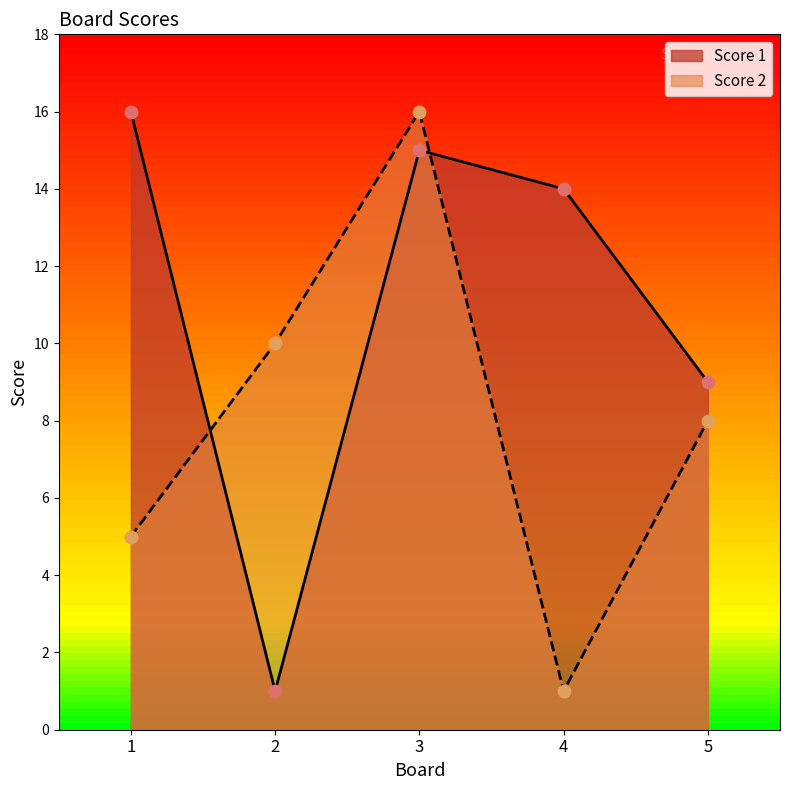

What is the total value across all series at 2?

11